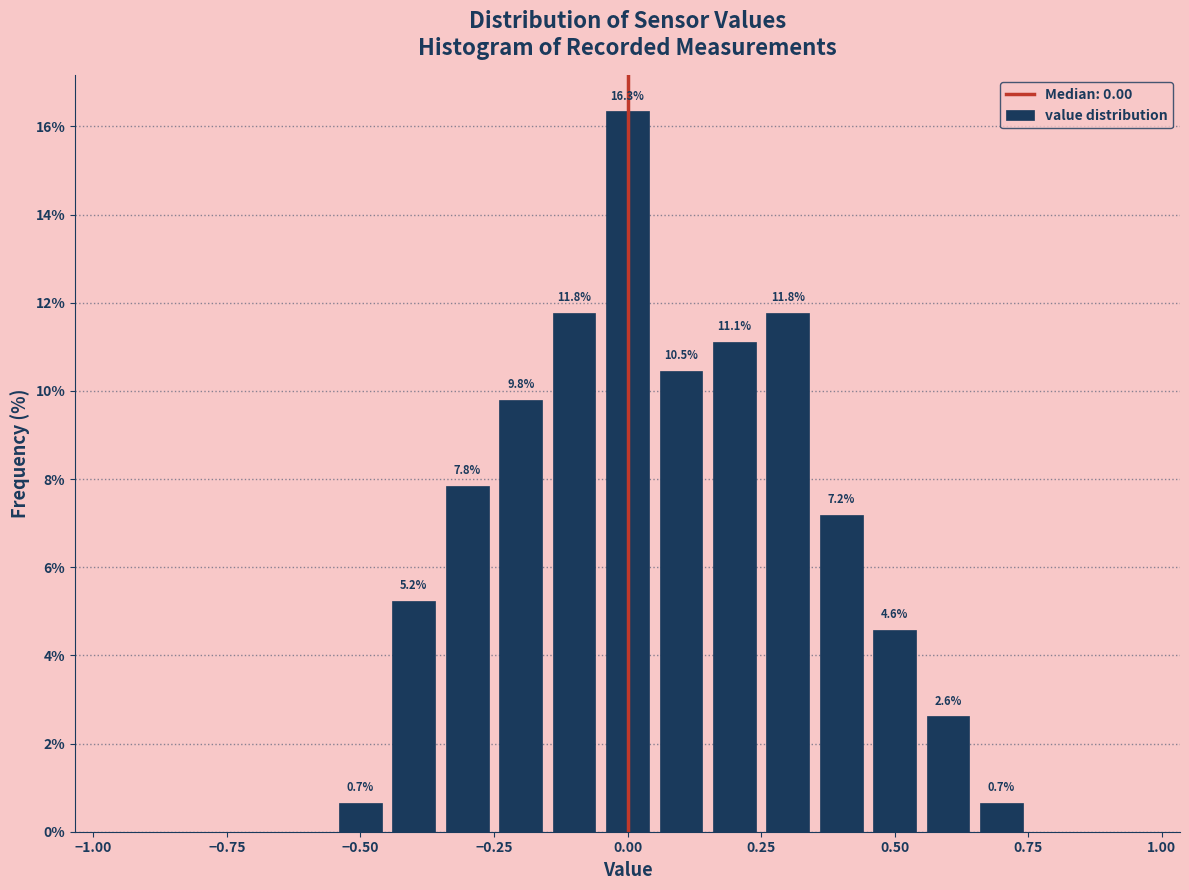

Read against the x-axis, roughly where is the centre of the tallest bar?

0.00